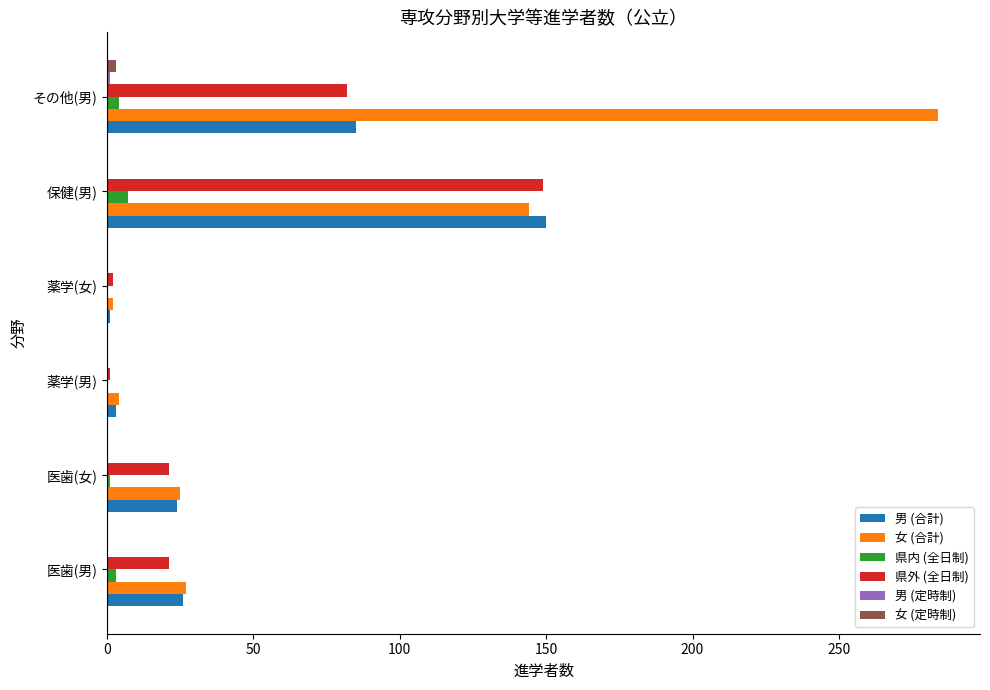

The value of 県外 (全日制) at 医歯(女) is 21. True or false?

True